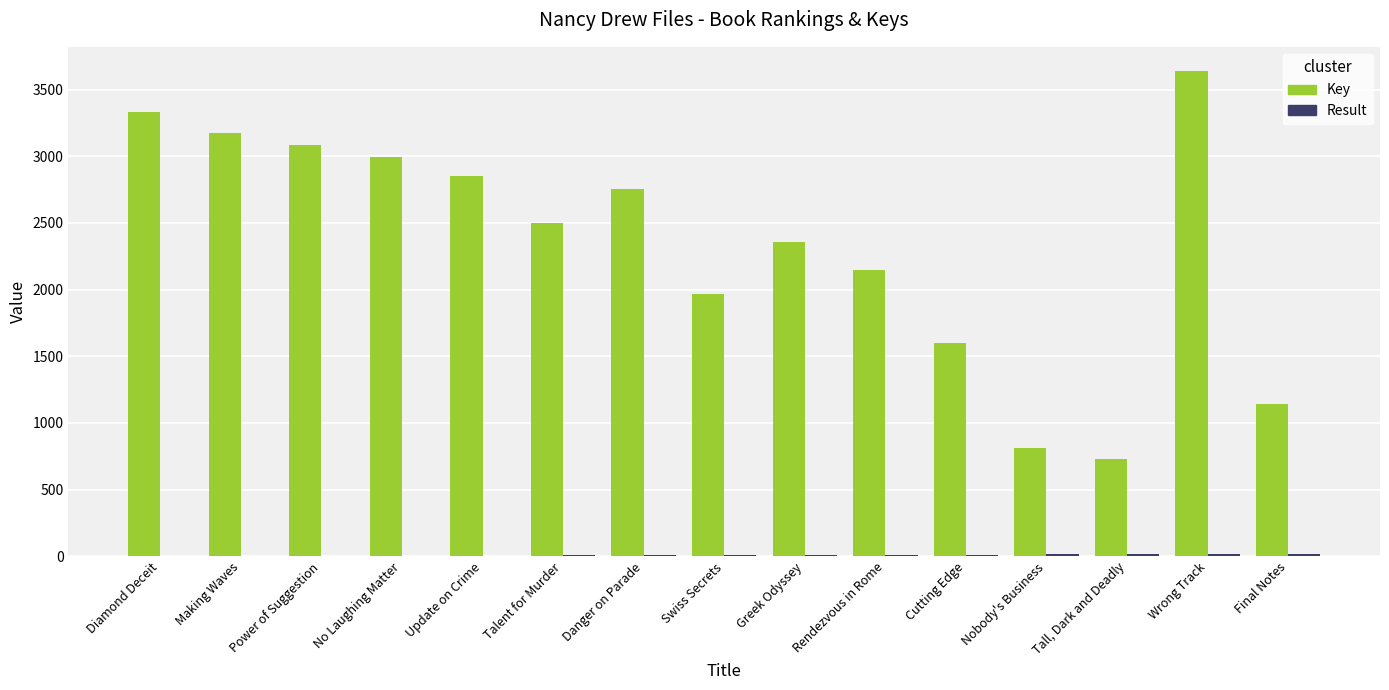

The Key series shows 2355 at Greek Odyssey. True or false?

True